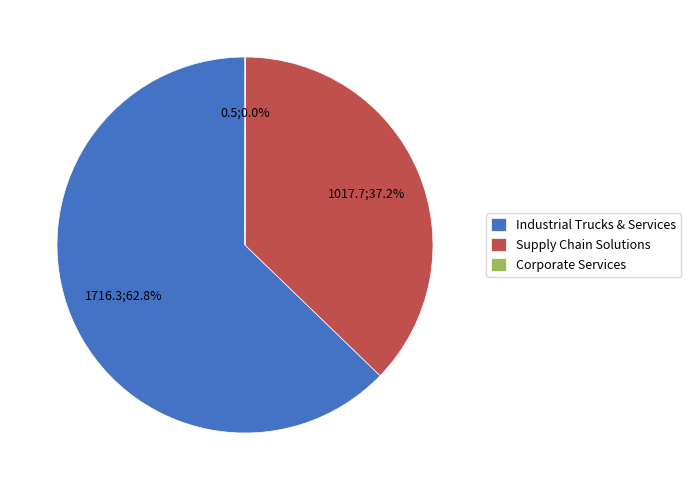

Which category has the biggest portion of the pie?

Industrial Trucks & Services